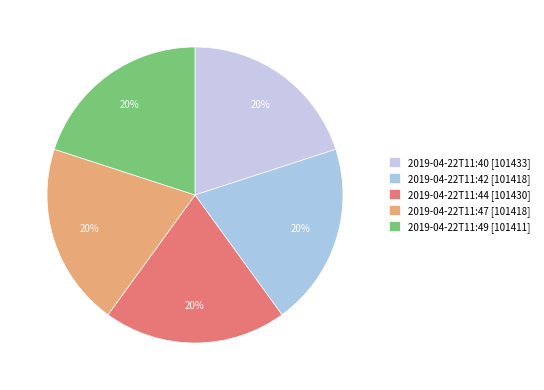

Which category has the biggest portion of the pie?

2019-04-22T11:40